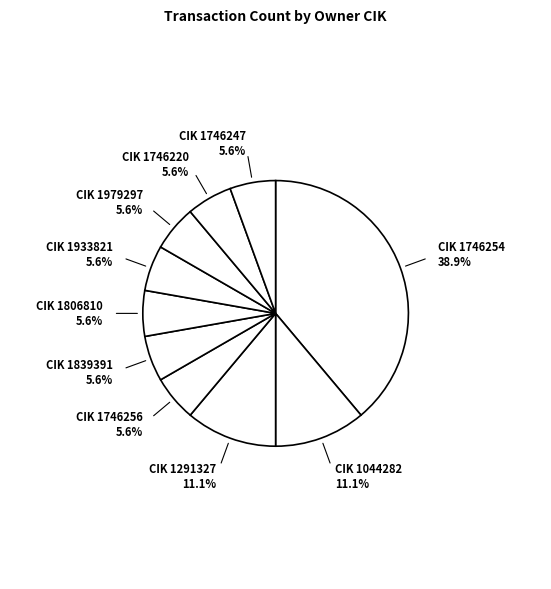

To the nearest percent, what is the average slice percentage?

10%